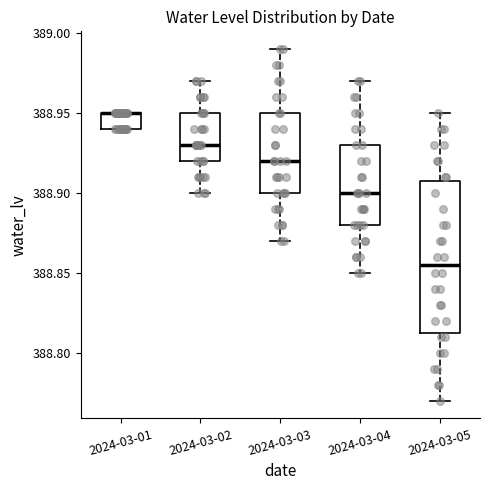

Reading left to right, read every box against the y-axis: the position of its median line, the range the box covers, and the ends of its whiskers. The values are not printed on the chart, so give them approximately, as read against the axis.

2024-03-01: median 388.950 (drawn on the box's upper edge), box 388.940 to 388.950, whiskers 388.940 to 388.950
2024-03-02: median 388.930, box 388.920 to 388.950, whiskers 388.900 to 388.970
2024-03-03: median 388.920, box 388.900 to 388.950, whiskers 388.870 to 388.990
2024-03-04: median 388.900, box 388.880 to 388.930, whiskers 388.850 to 388.970
2024-03-05: median 388.855, box 388.815 to 388.910, whiskers 388.770 to 388.950